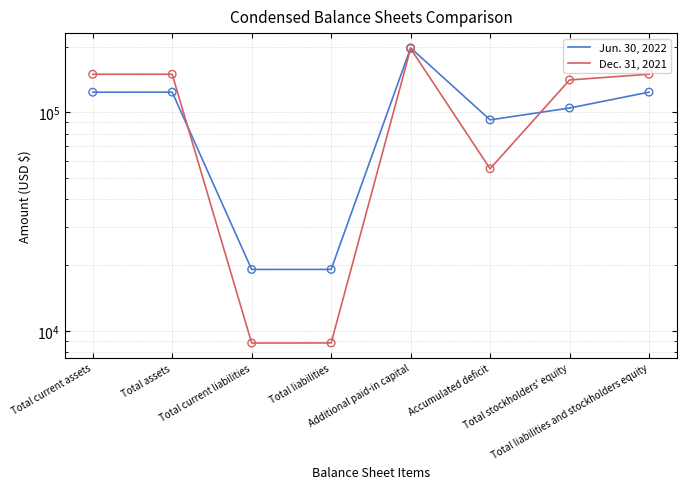

Which series has the largest total across all categories?

Dec. 31, 2021